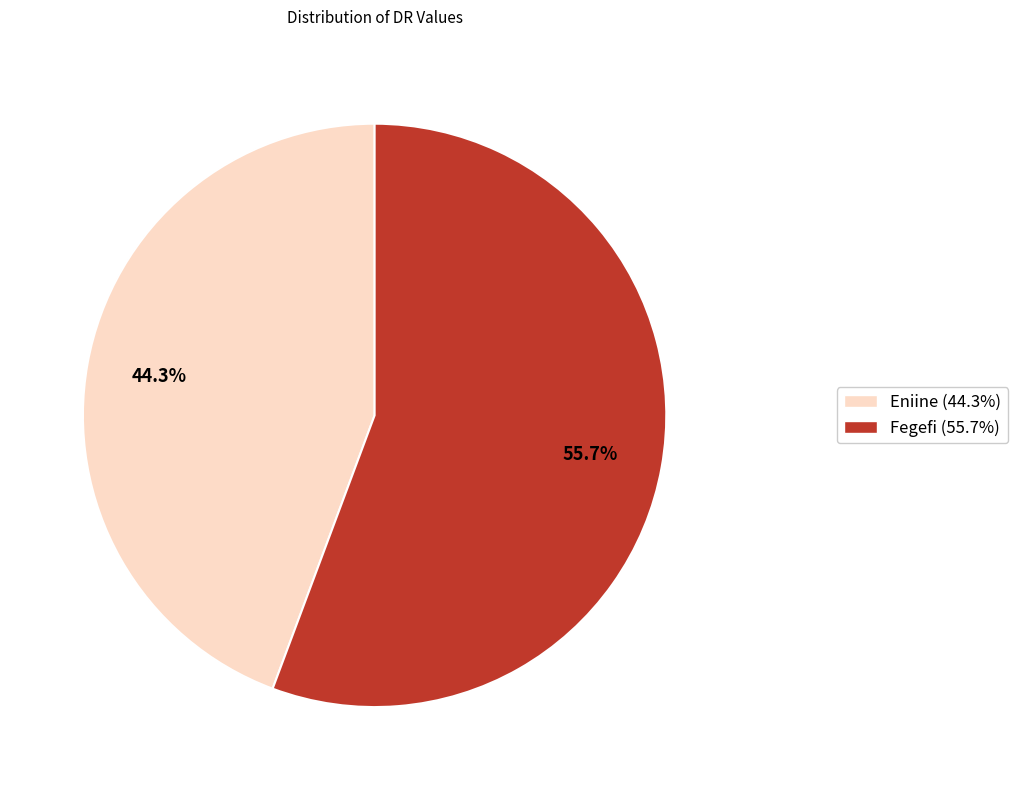

Count the number of slices in the pie.

2